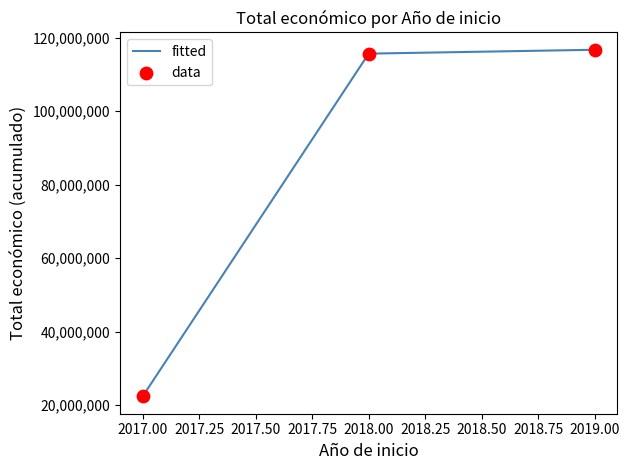

Approximately how many times larger is the value at 2018.00 compared to 2019.00?

1.0